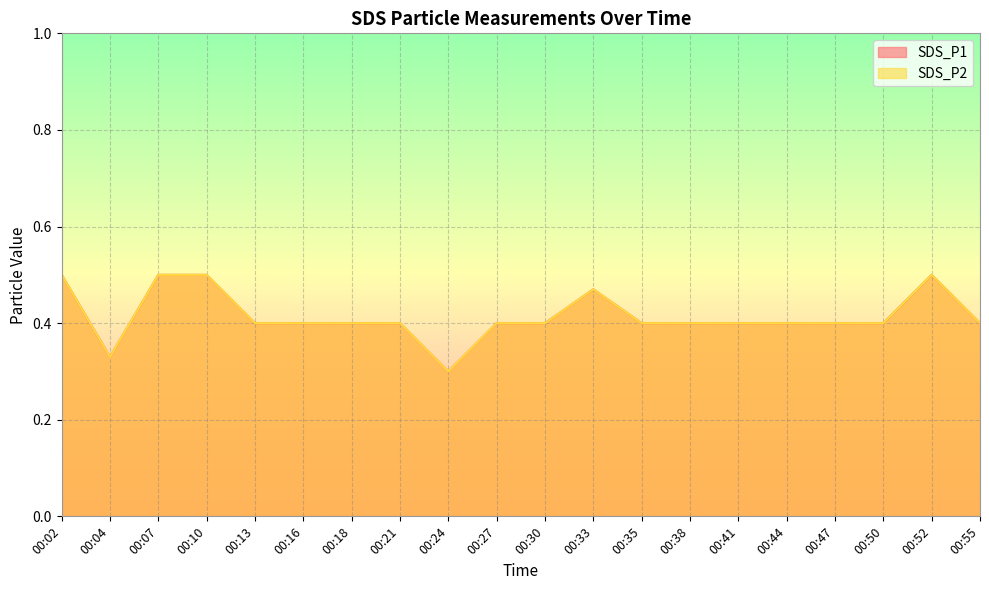

The value of SDS_P1 at 00:55 is 0.4. True or false?

True